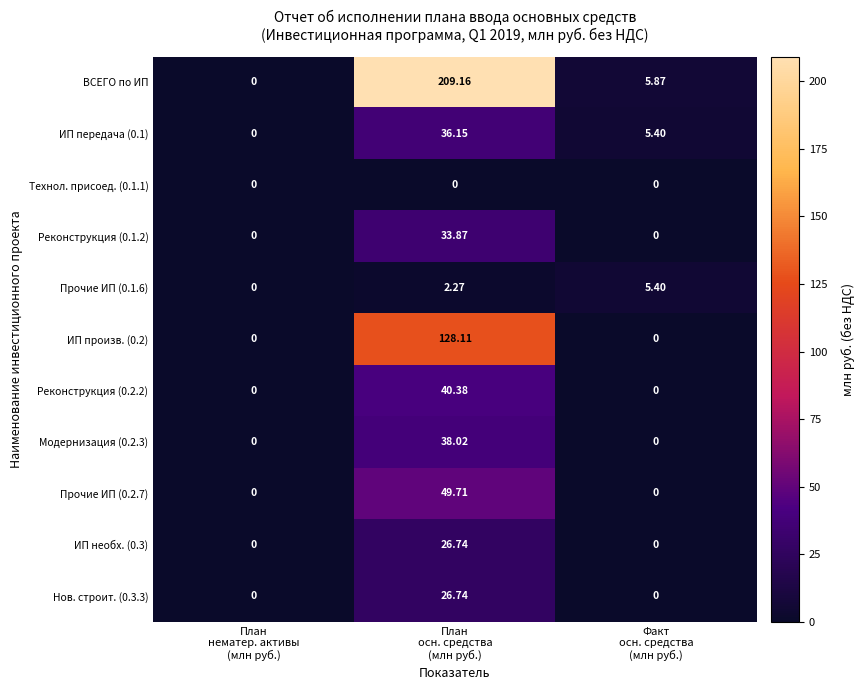

Which series has the largest range (max minus min)?

ВСЕГО по ИП